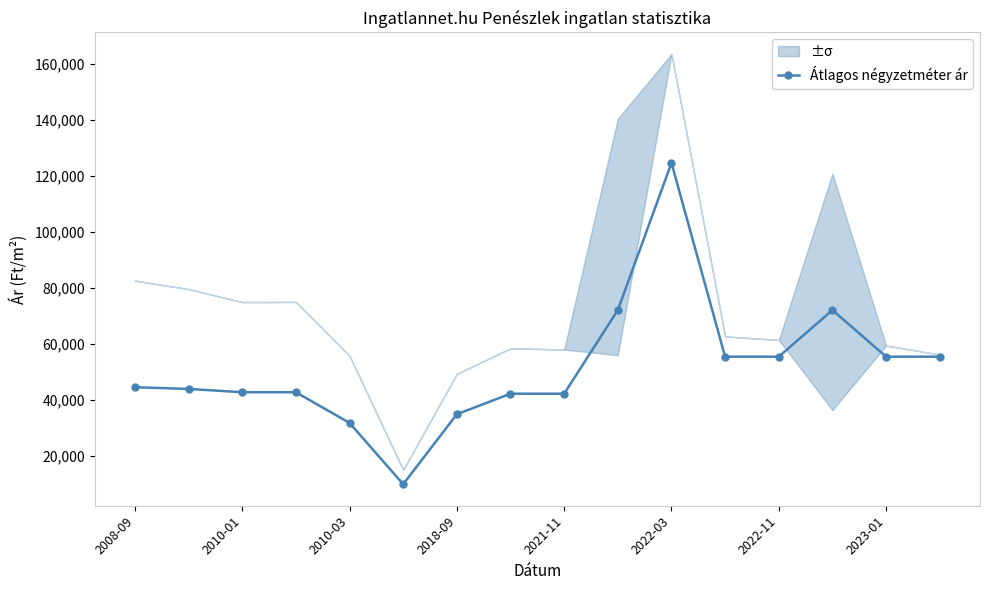

What is the sum of all values?

827339